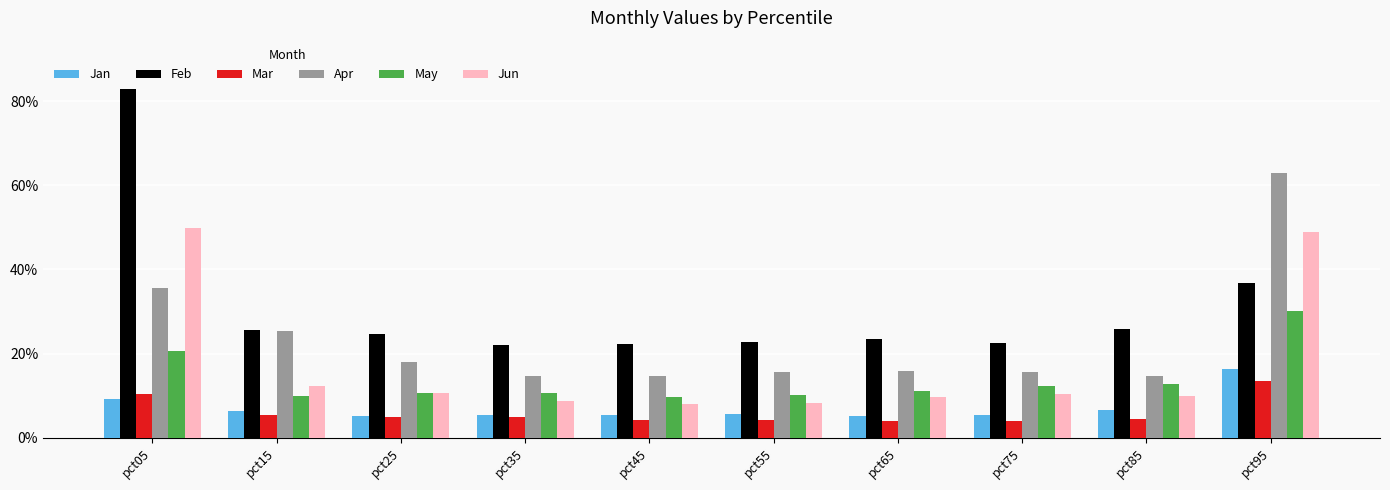

Does the chart contain stacked bars?

No